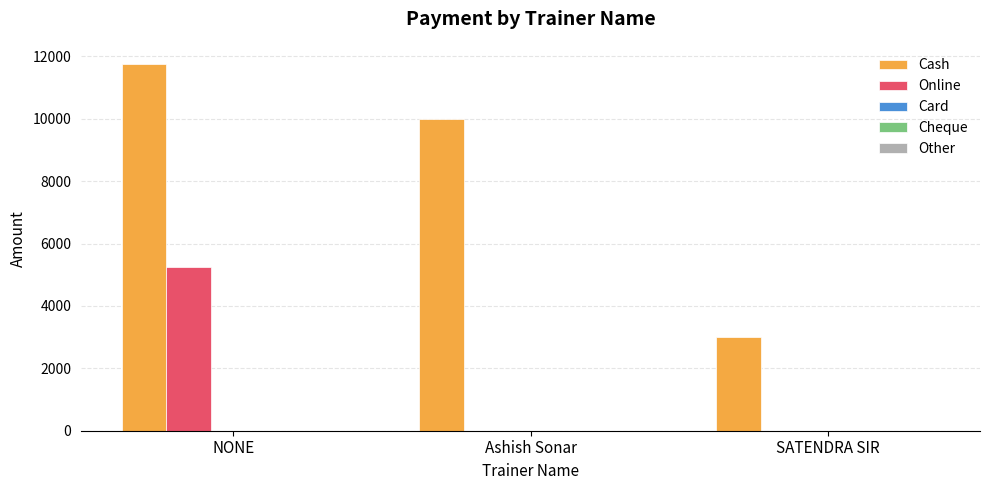

How many groups of bars are there?

3